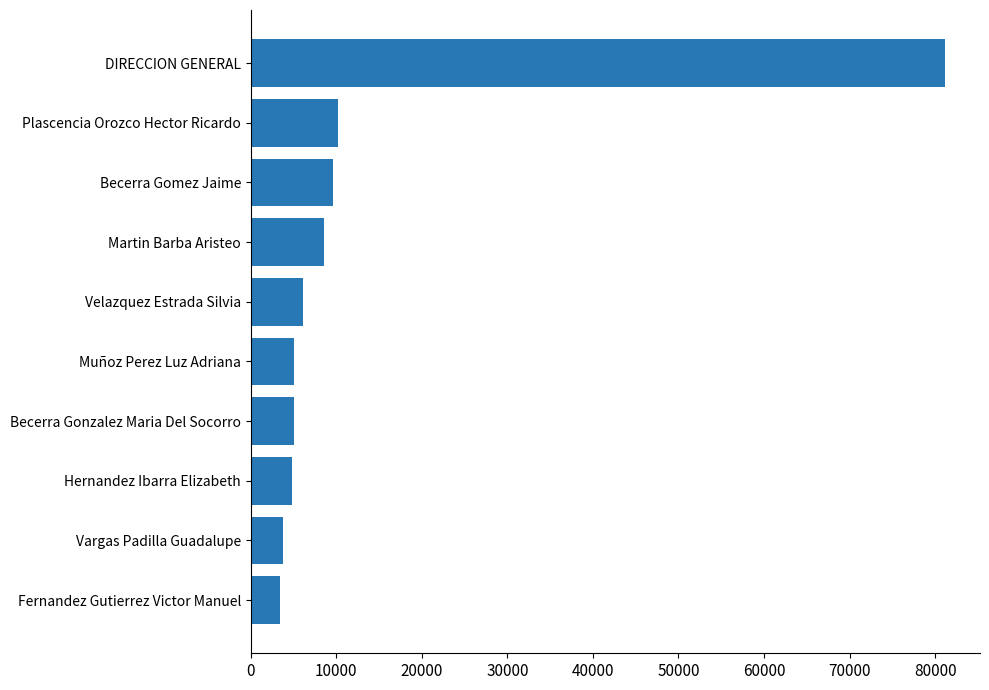

How many values are below 6166?

5